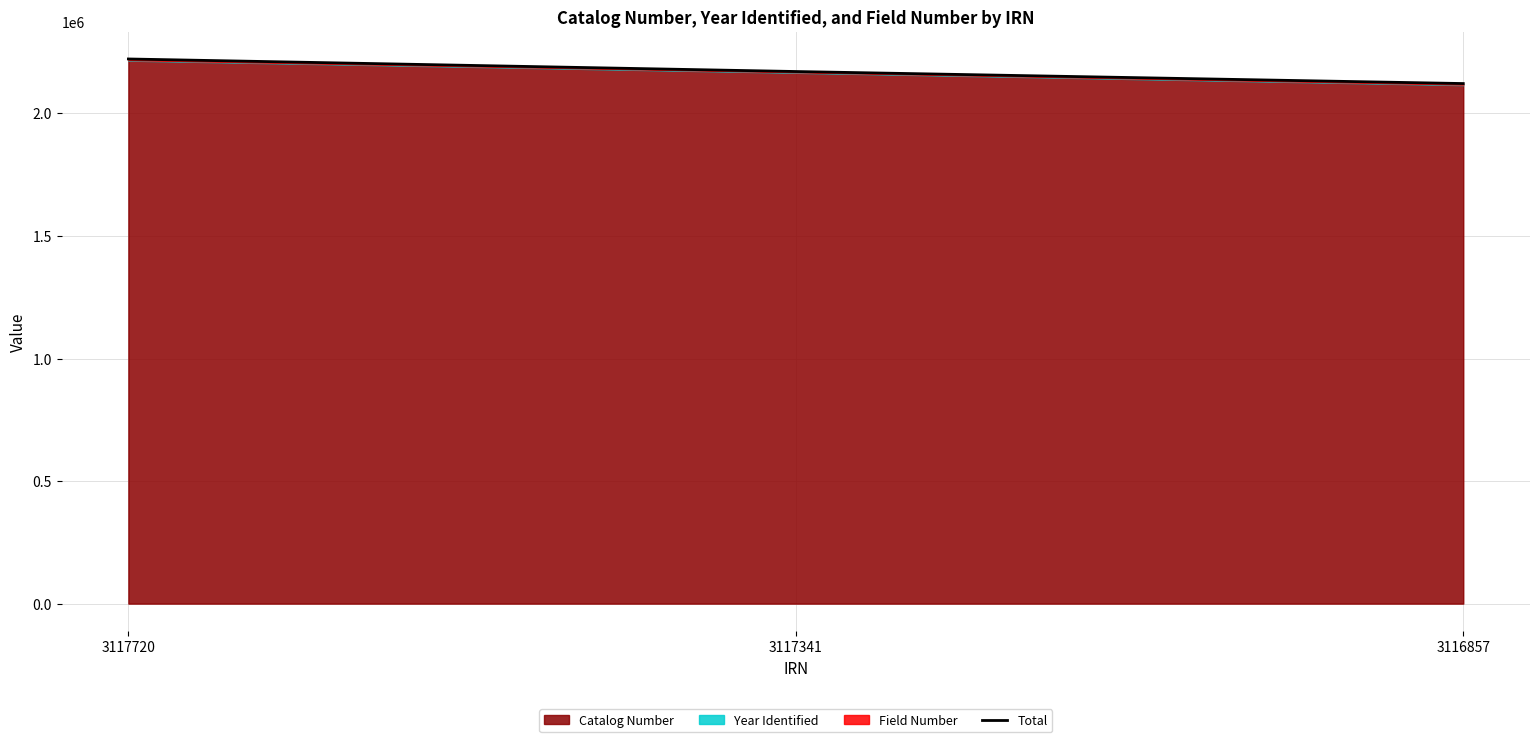

What is the average value?

2171525